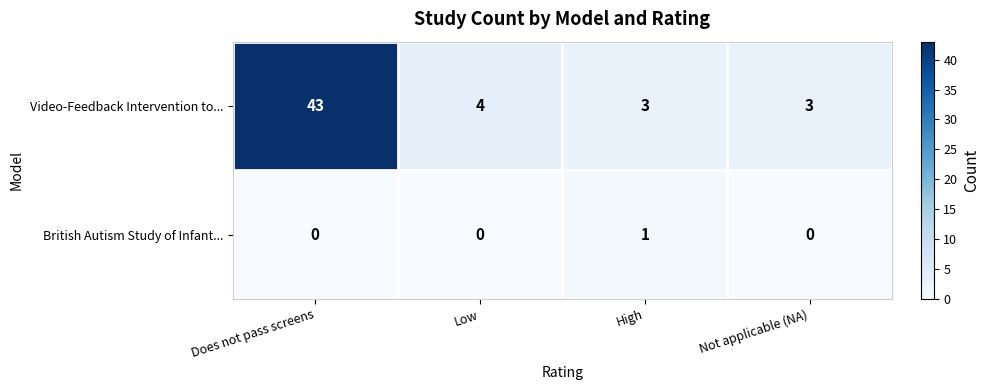

The Video-Feedback Intervention to... series shows 4 at High. True or false?

False